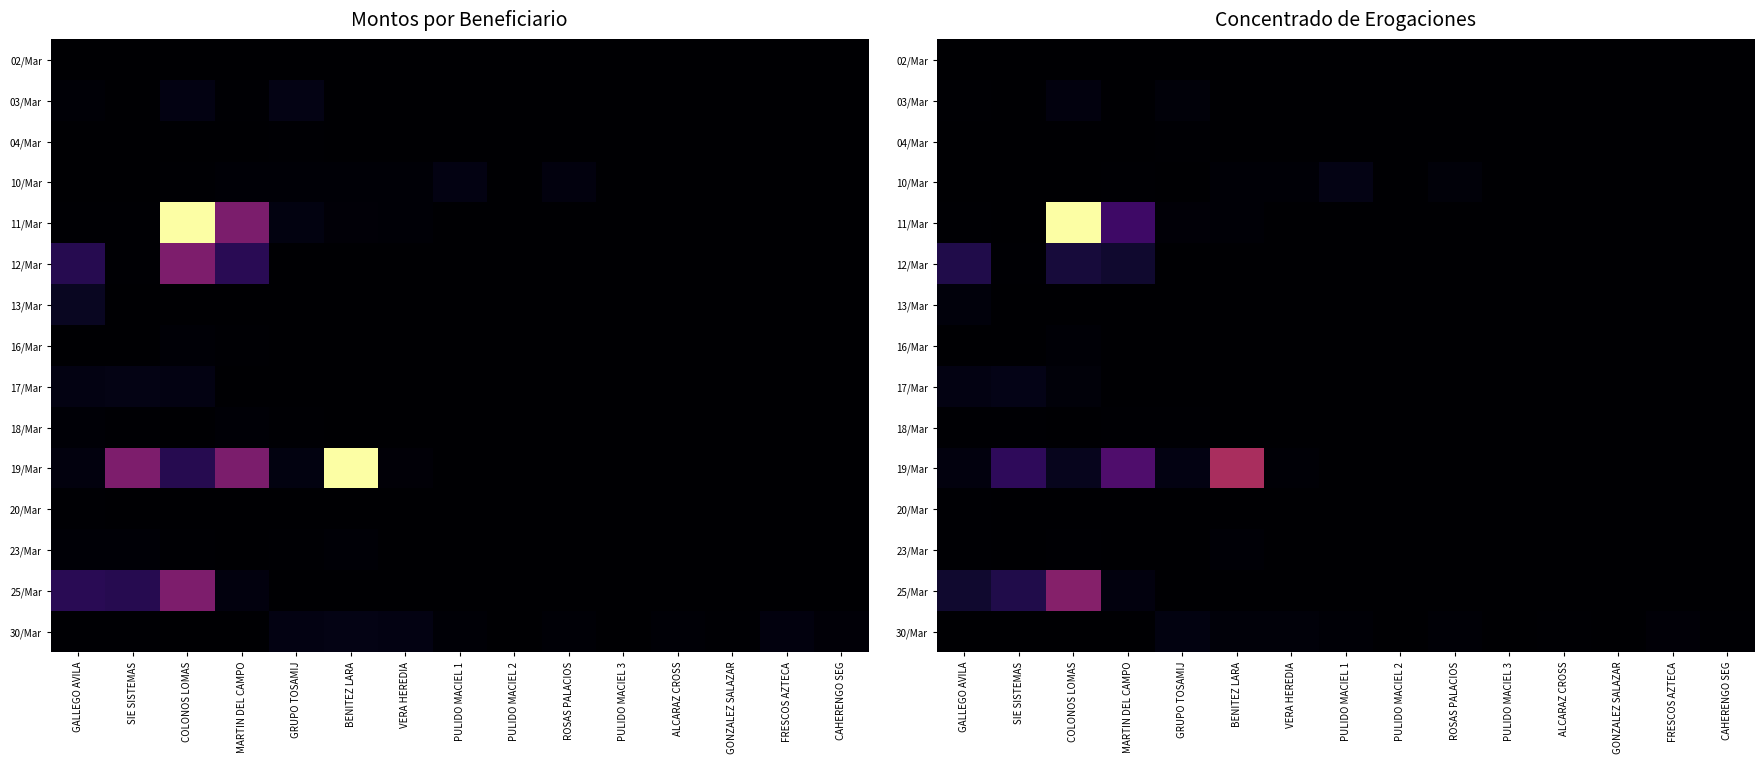

The 13/Mar series shows 0.0 at PULIDO MACIEL 3. True or false?

True